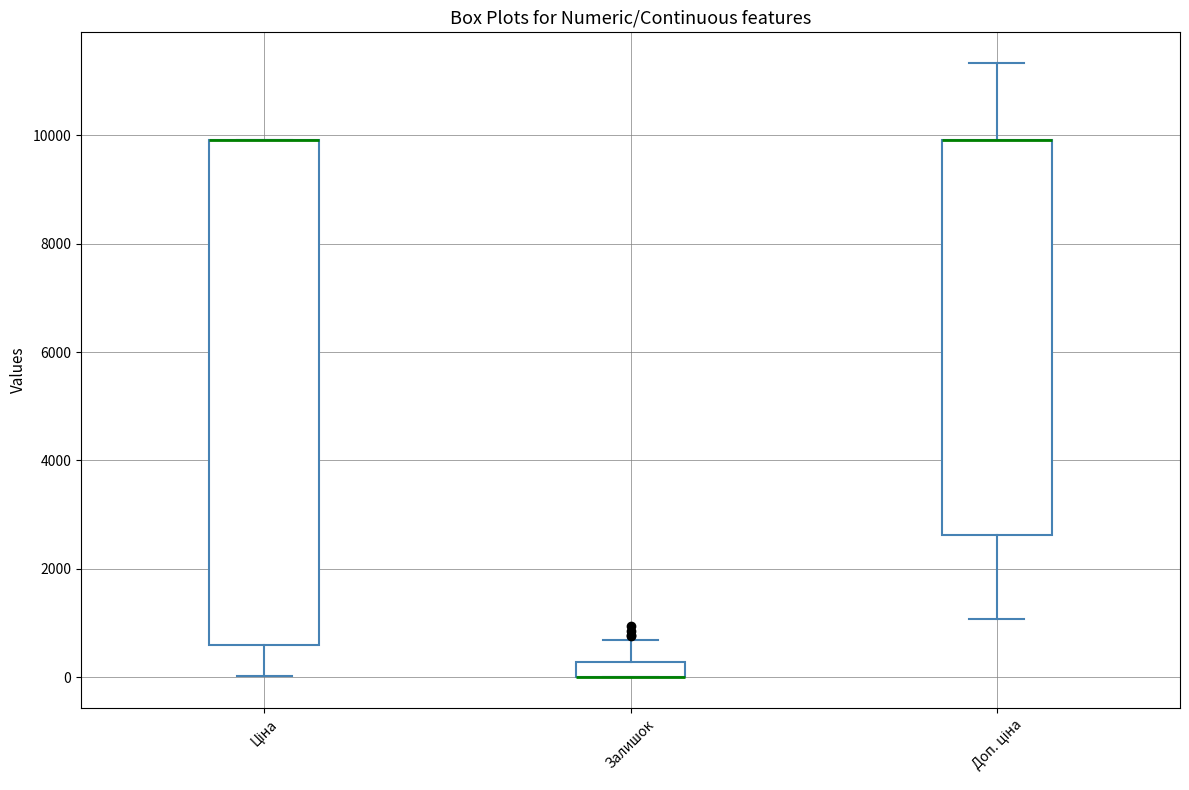

Where does the lower whisker of the box for Ціна end on the y-axis? The values are not printed on the chart, so give them approximately, as read against the axis.

0